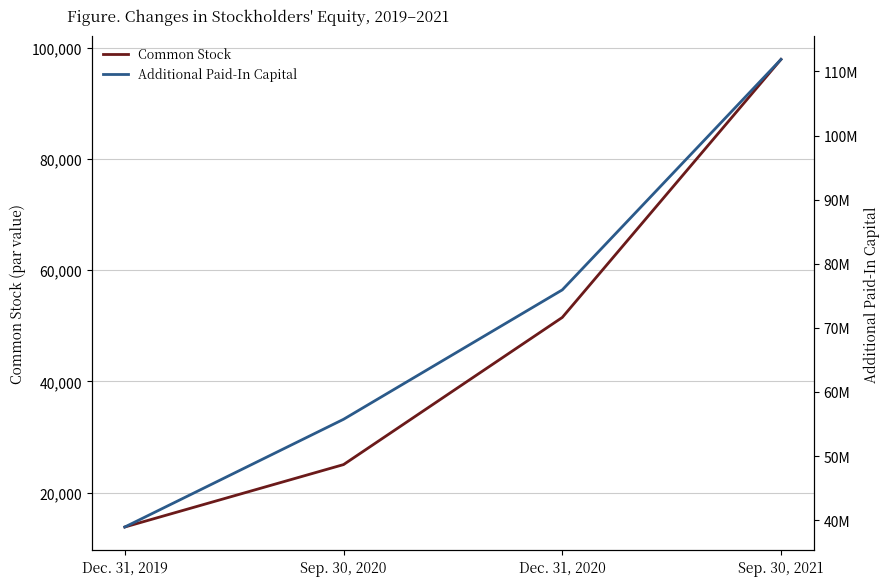

The Common Stock series shows 97913 at Sep. 30, 2021. True or false?

True